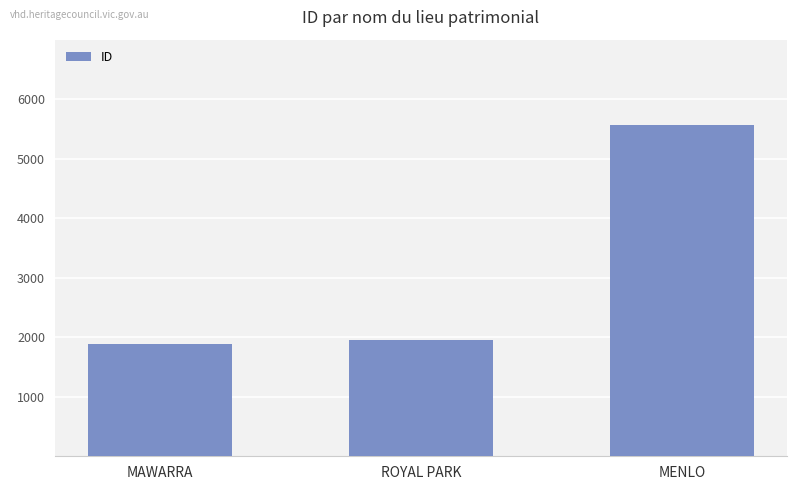

List the labels in order of value, smallest first.

MAWARRA, ROYAL PARK, MENLO